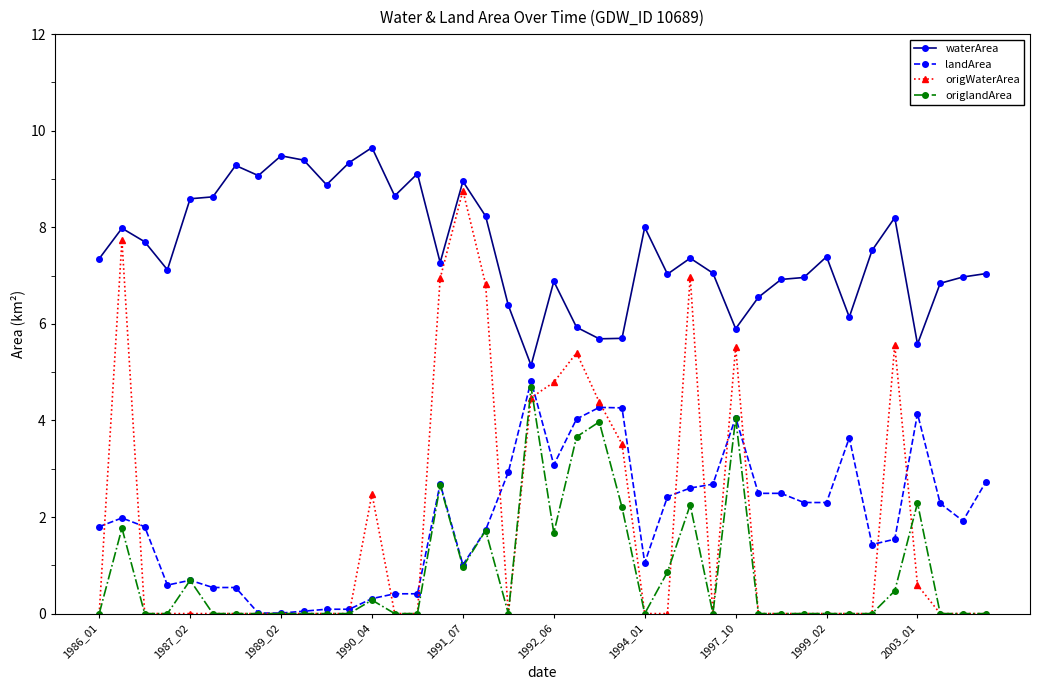

What is the sum of all origWaterArea values?

73.9